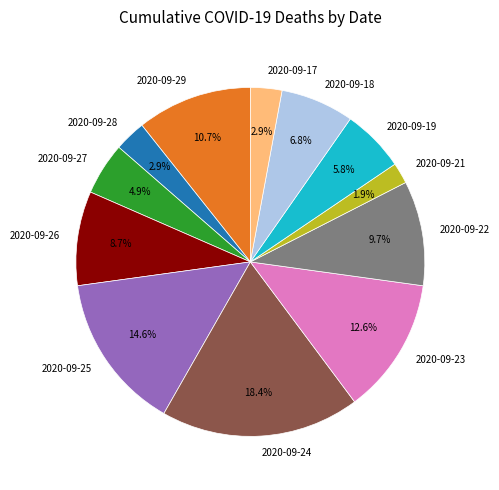

Is there any slice that represents more than half of the pie?

No